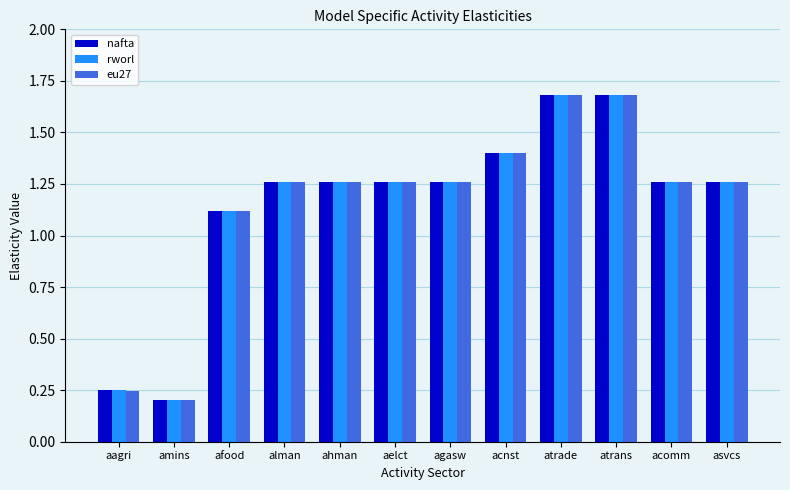

What is the sum of all rworl values?

13.9